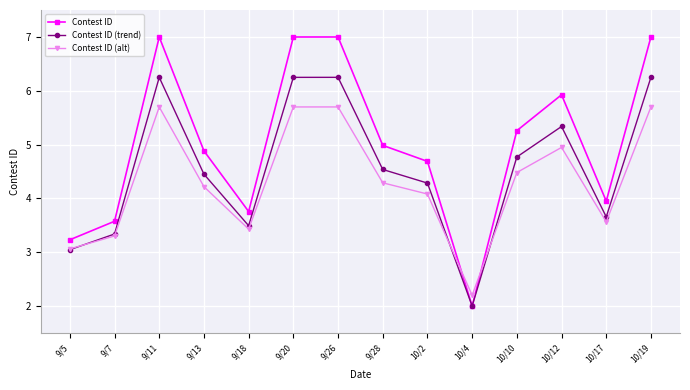

What is the difference between the second highest and second lowest values in the Contest ID (trend) series?

3.2